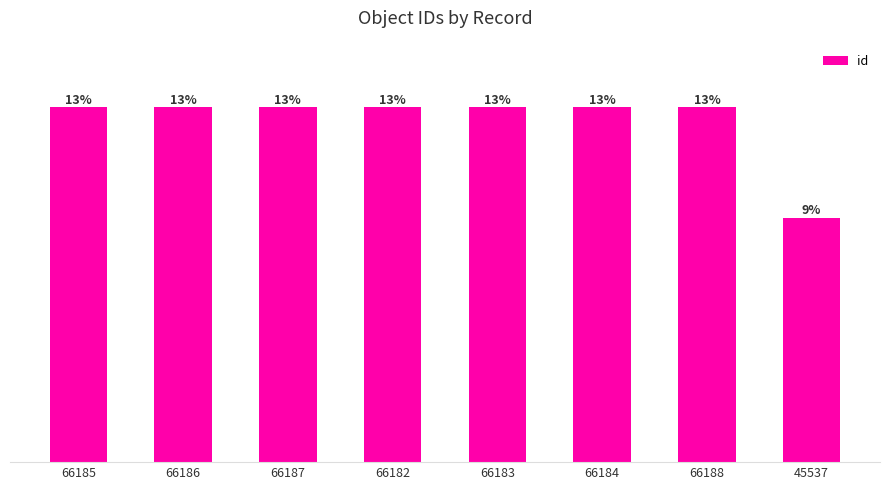

What is the sum of the values at 66188 and 66182?

132370